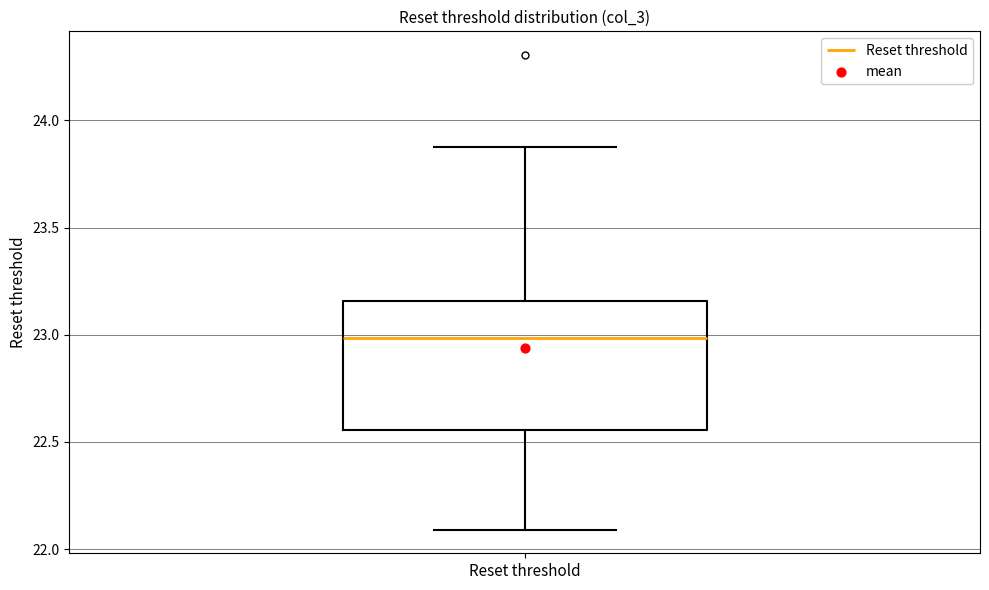

Where does the median line of the box for Reset threshold sit on the y-axis? The values are not printed on the chart, so give them approximately, as read against the axis.

23.00